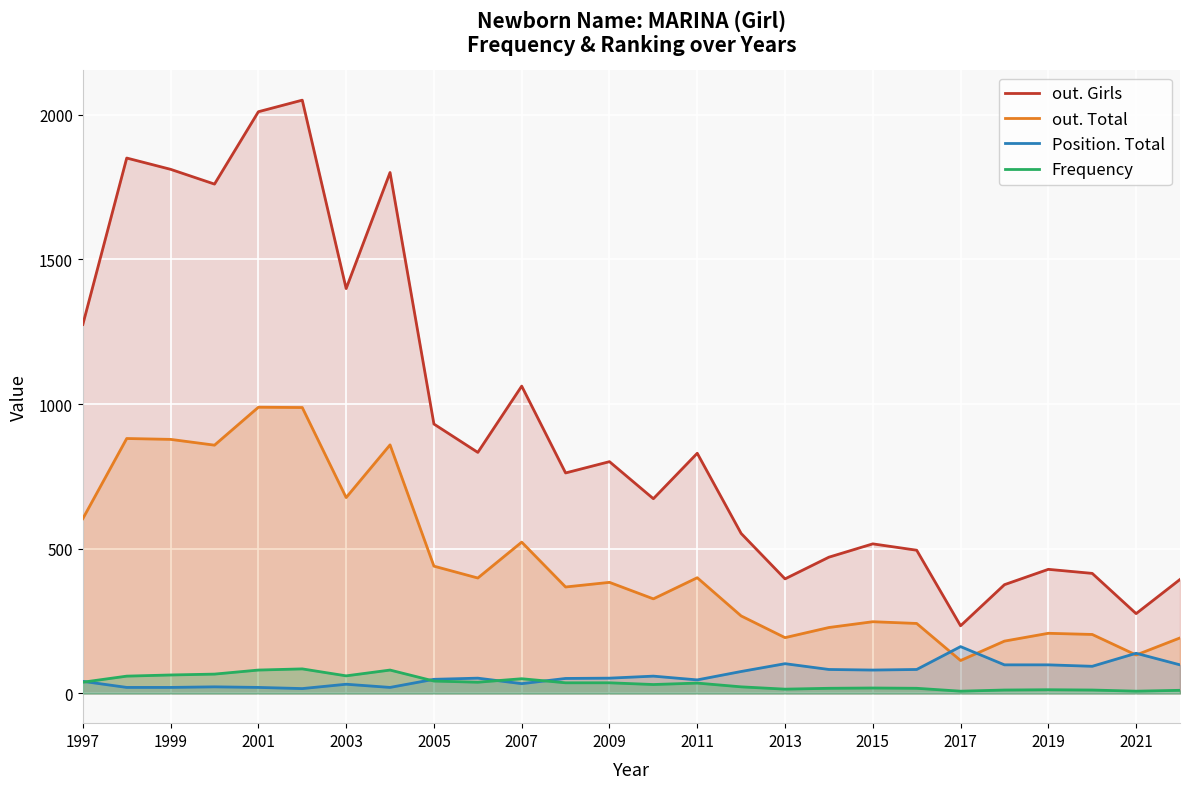

What is the lowest value of the out. Girls series?

234